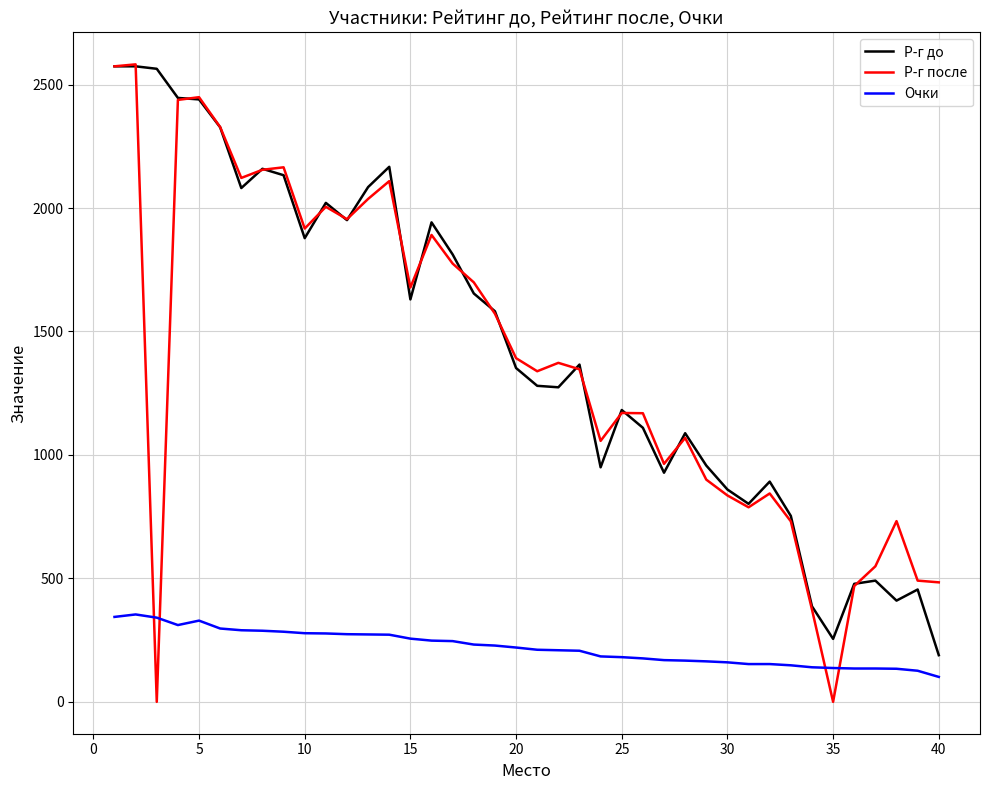

Which series has the largest total across all categories?

Р-г до